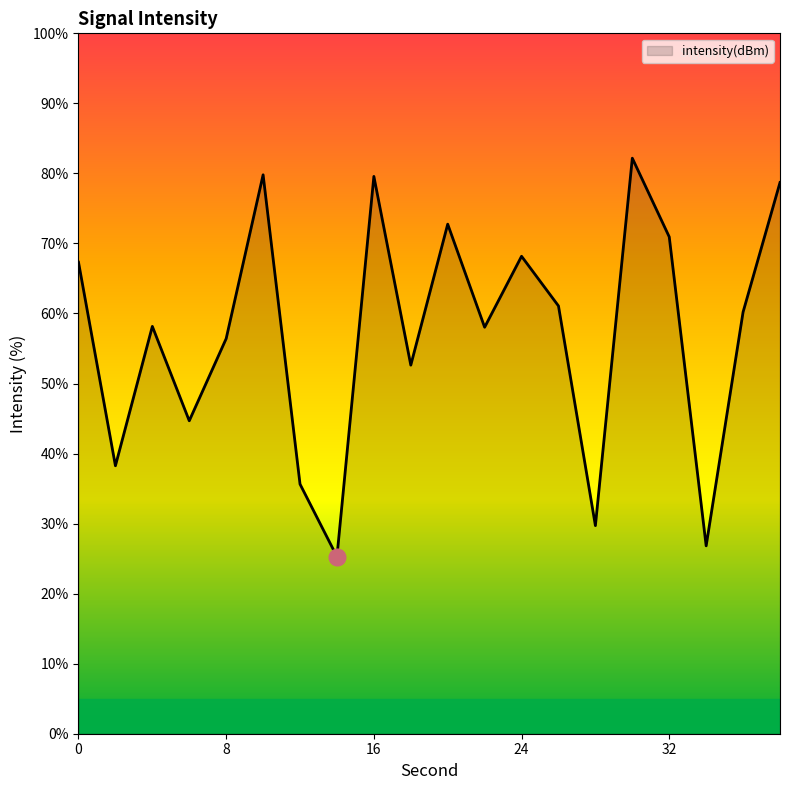

What is the smallest value displayed?

25.3